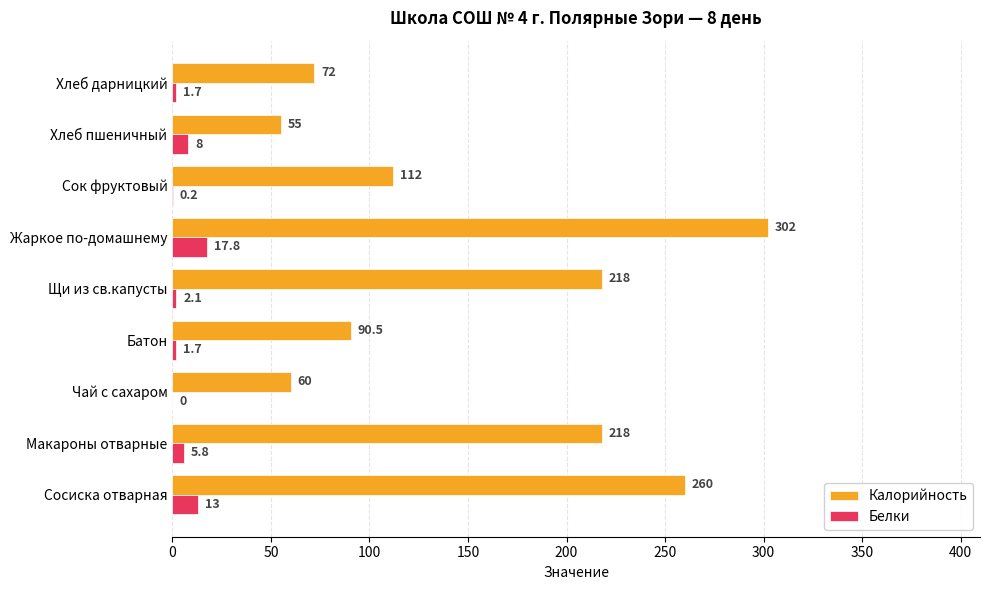

Is the value of Белки at Макароны отварные greater than the value of Калорийность at Хлеб пшеничный?

No